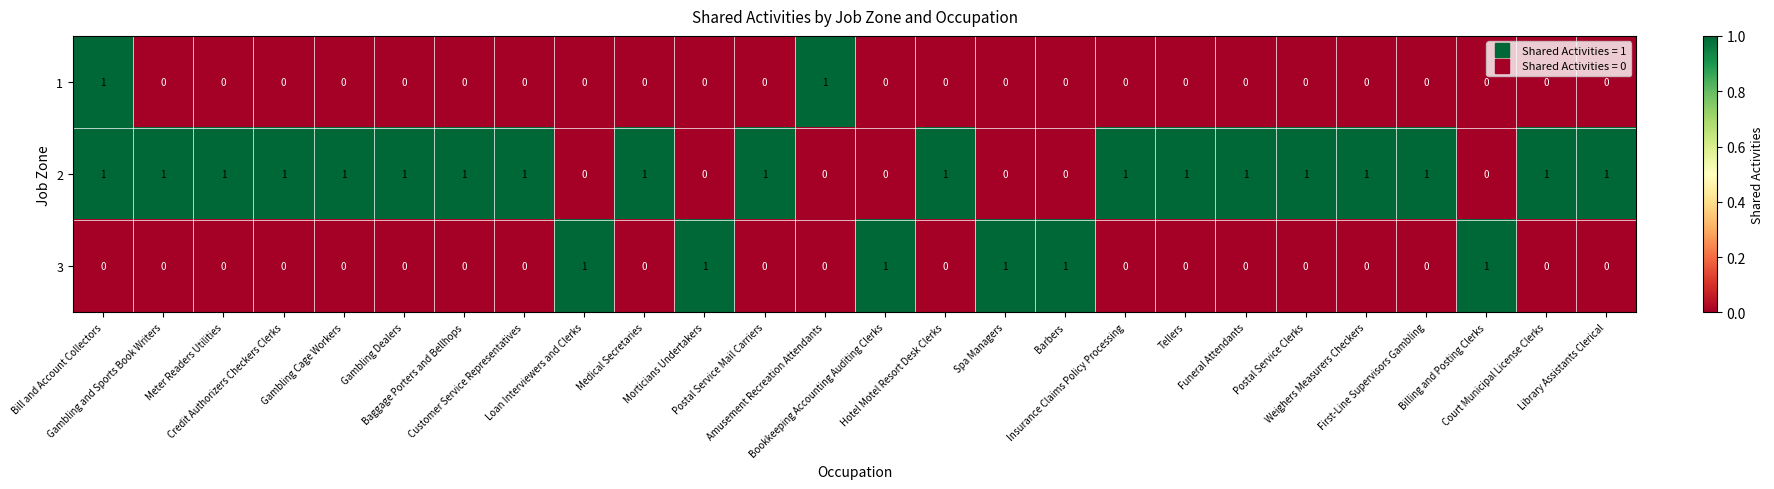

List the series in order of their overall mean, highest first.

2, 3, 1